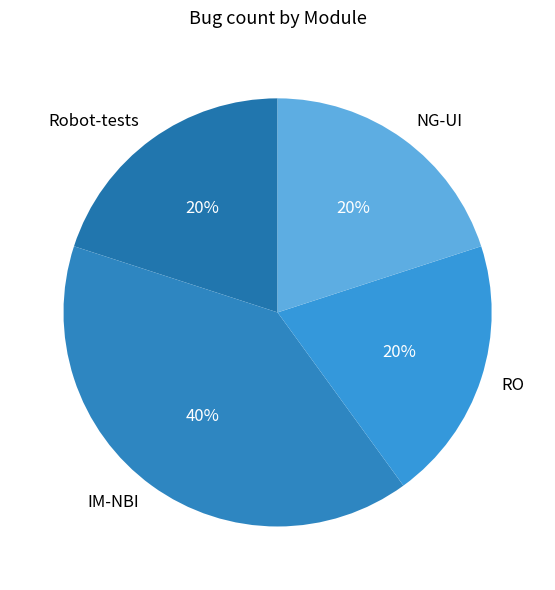

What is the ratio of the value at NG-UI to the value at Robot-tests?

1.0